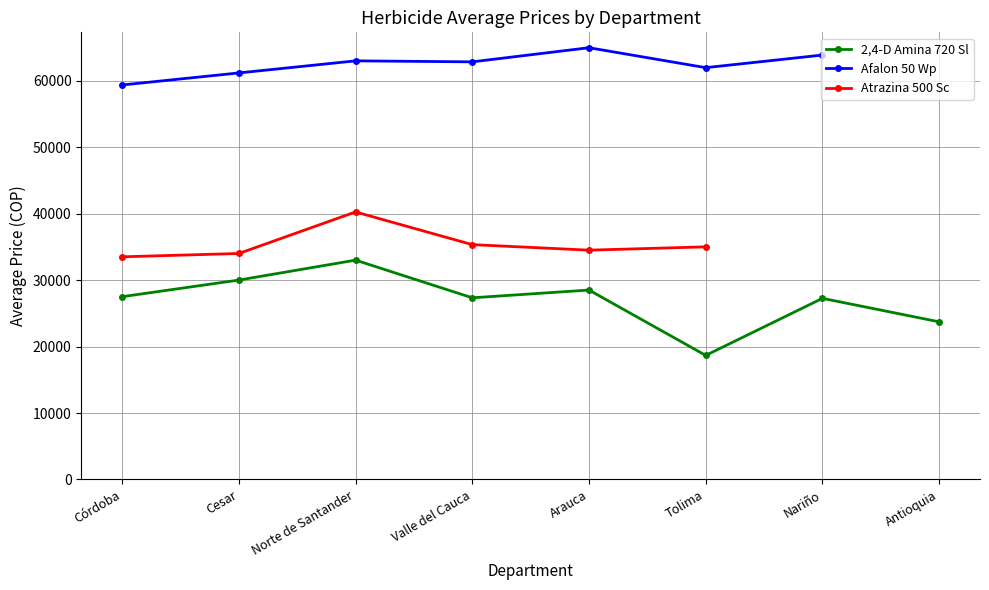

Which category has the lowest value in the Atrazina 500 Sc series?

Córdoba